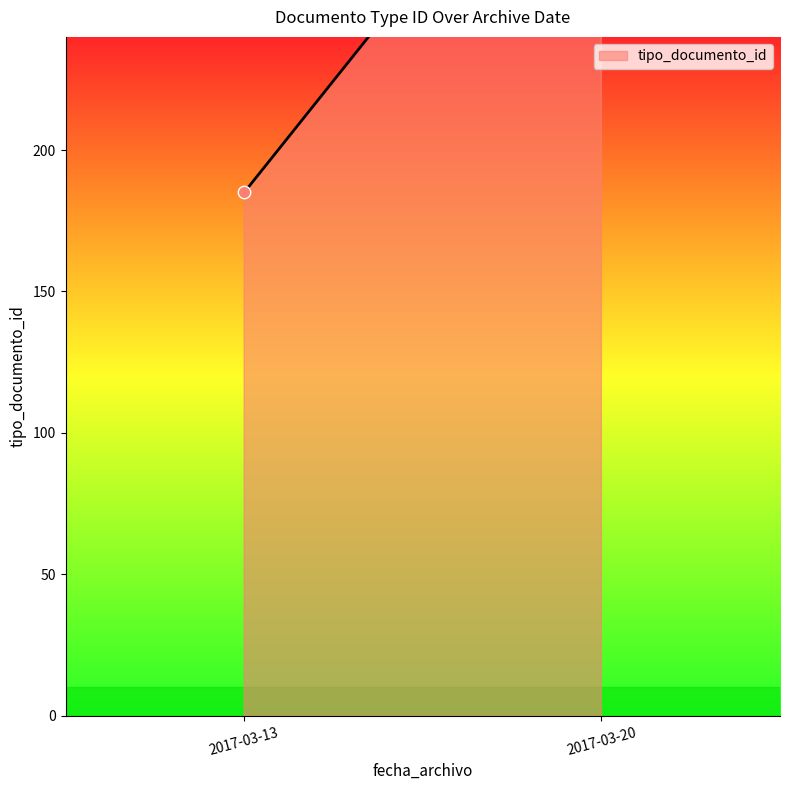

What is the ratio of the value at 2017-03-13 10:03:15 to the value at 2017-03-13 10:03:15?

1.0